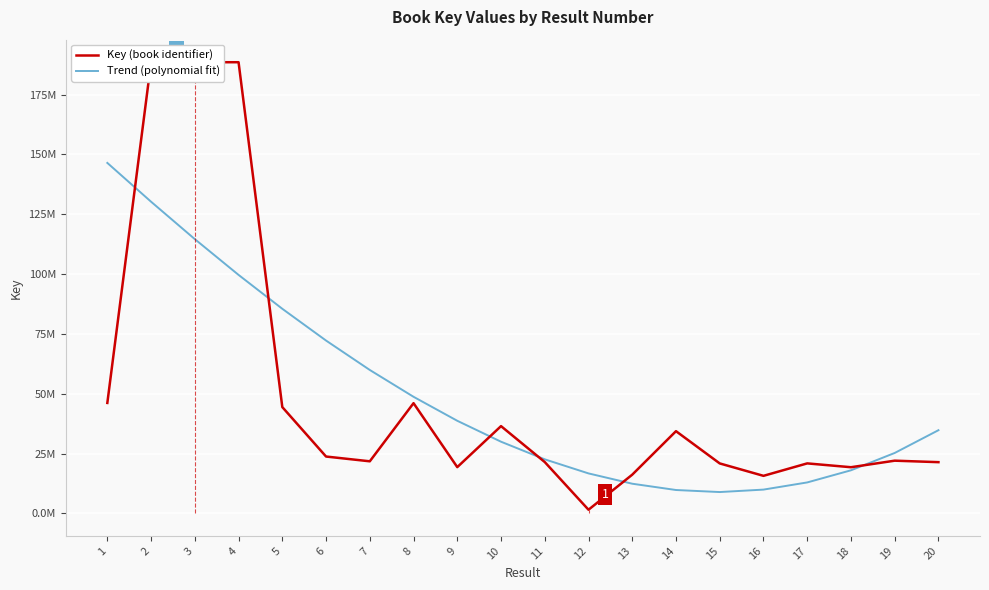

At which label does Trend (polynomial fit) first exceed 34749693?

1